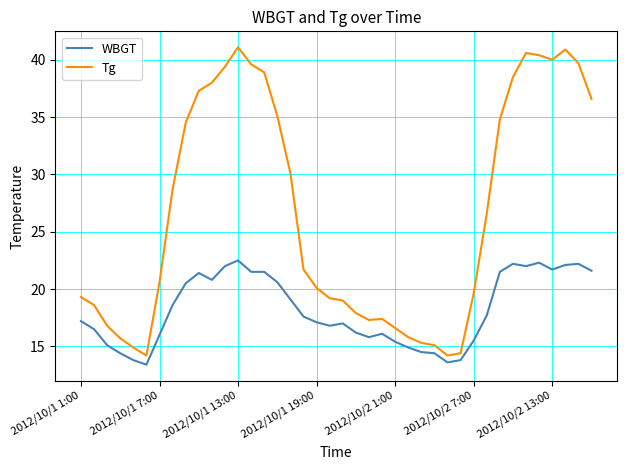

What is the difference between the maximum and minimum values in the Tg series?

26.9